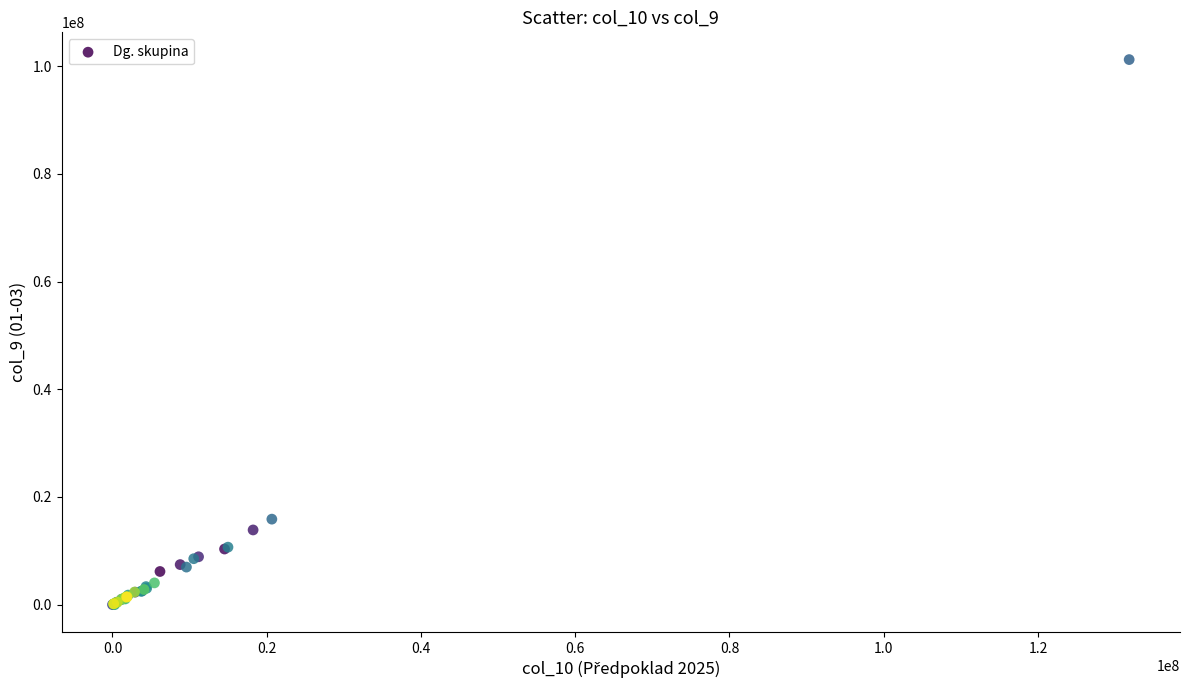

What Y value in the scatter plot is closest to 50619221?

15879859.8